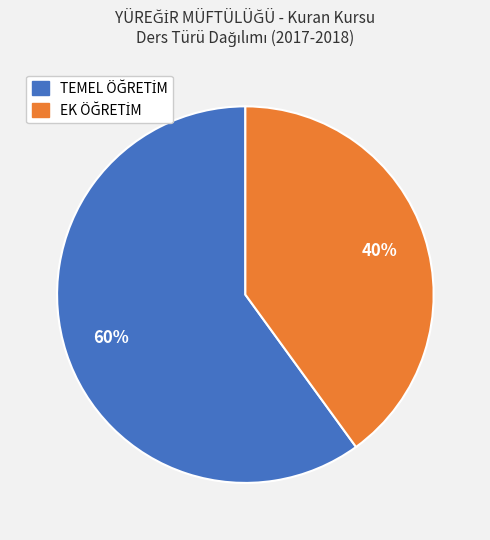

To the nearest percent, what is the difference between the largest and smallest slice percentages?

20%